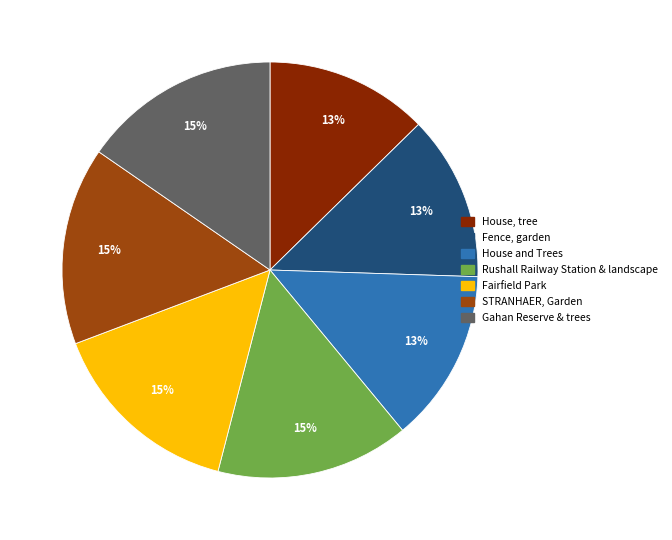

How many slices are in this pie chart?

7